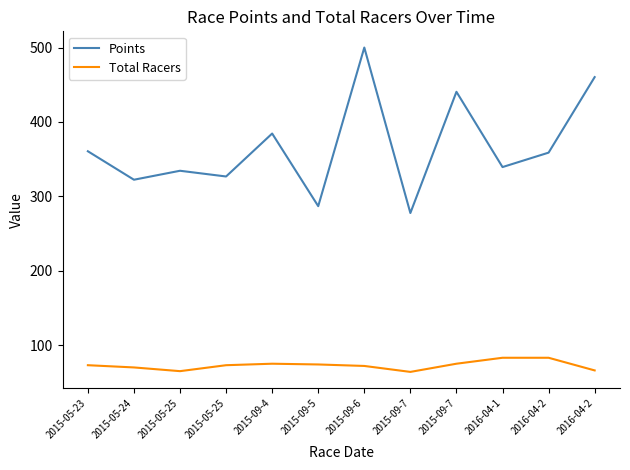

What are all the series names shown in the legend?

Points, Total Racers